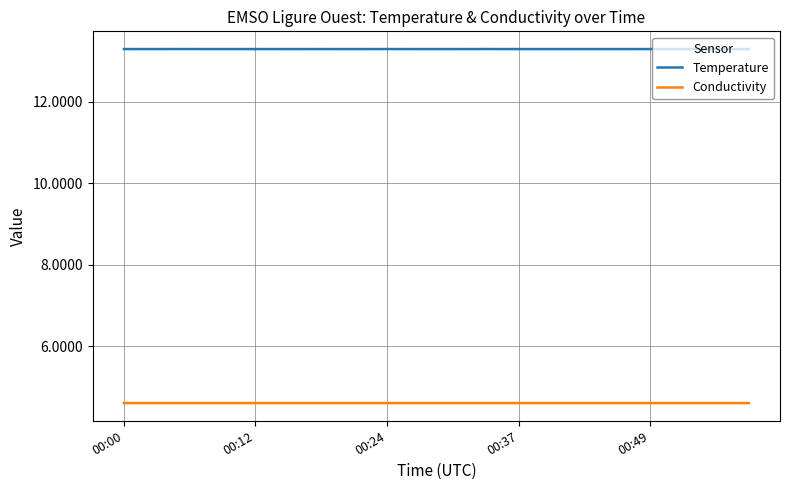

How many lines are shown in the chart?

2